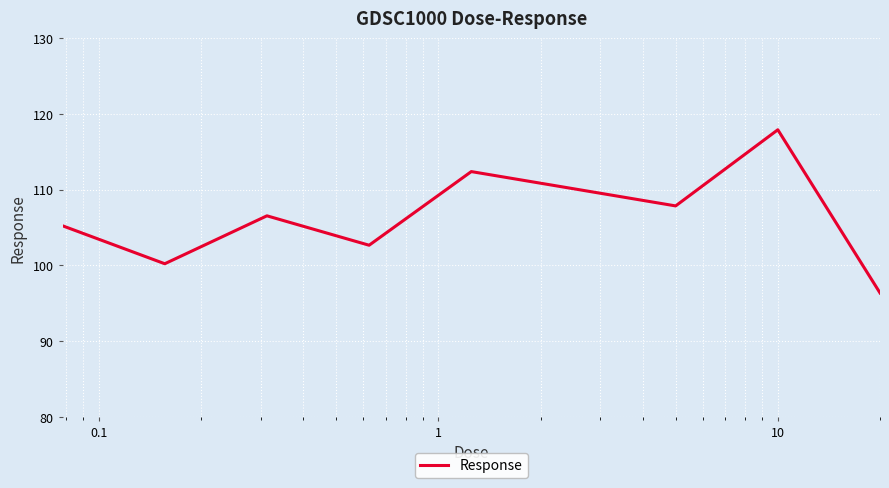

What is the minimum value shown in the chart?

96.3